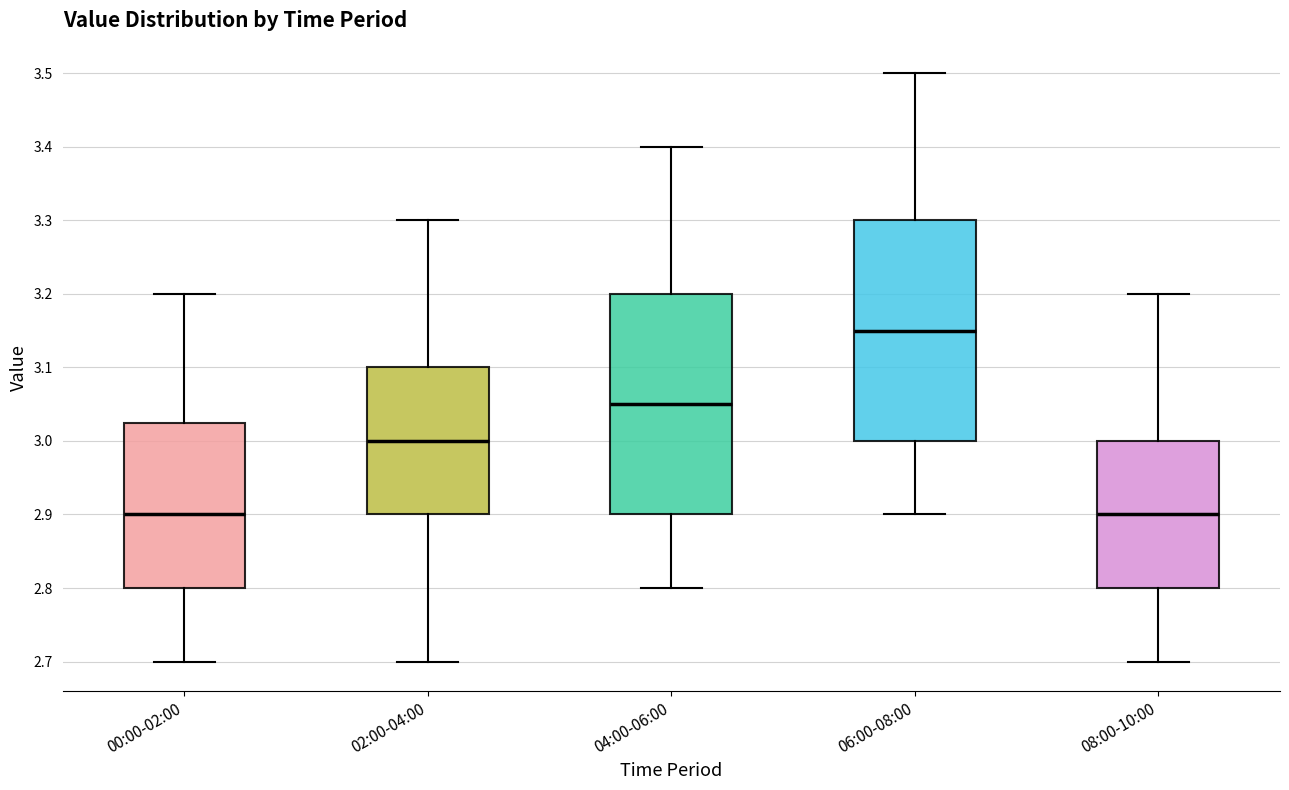

Reading left to right, transcribe this box plot: for each box, give where its median line is, the range the box spans, and where its two whiskers end, as read against the y-axis. The values are not printed on the chart, so give them approximately, as read against the axis.

00:00-02:00: median 2.90, box 2.80 to 3.03, whiskers 2.70 to 3.20
02:00-04:00: median 3.00, box 2.90 to 3.10, whiskers 2.70 to 3.30
04:00-06:00: median 3.05, box 2.90 to 3.20, whiskers 2.80 to 3.40
06:00-08:00: median 3.15, box 3.00 to 3.30, whiskers 2.90 to 3.50
08:00-10:00: median 2.90, box 2.80 to 3.00, whiskers 2.70 to 3.20